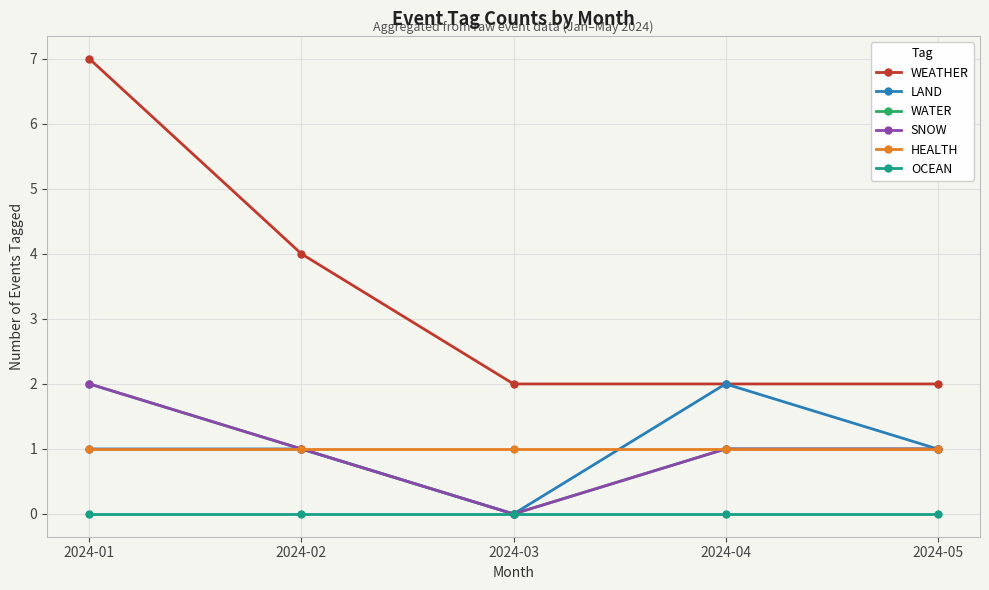

At which category is the sum across all series the highest?

2024-01